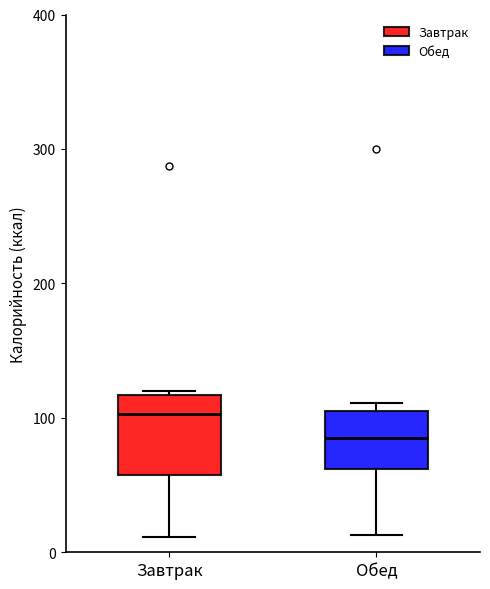

Reading left to right, read every box against the y-axis: the position of its median line, the range the box covers, and the ends of its whiskers. The values are not printed on the chart, so give them approximately, as read against the axis.

Завтрак: median 100, box 60 to 120, whiskers 10 to 120
Обед: median 90, box 60 to 100, whiskers 10 to 110